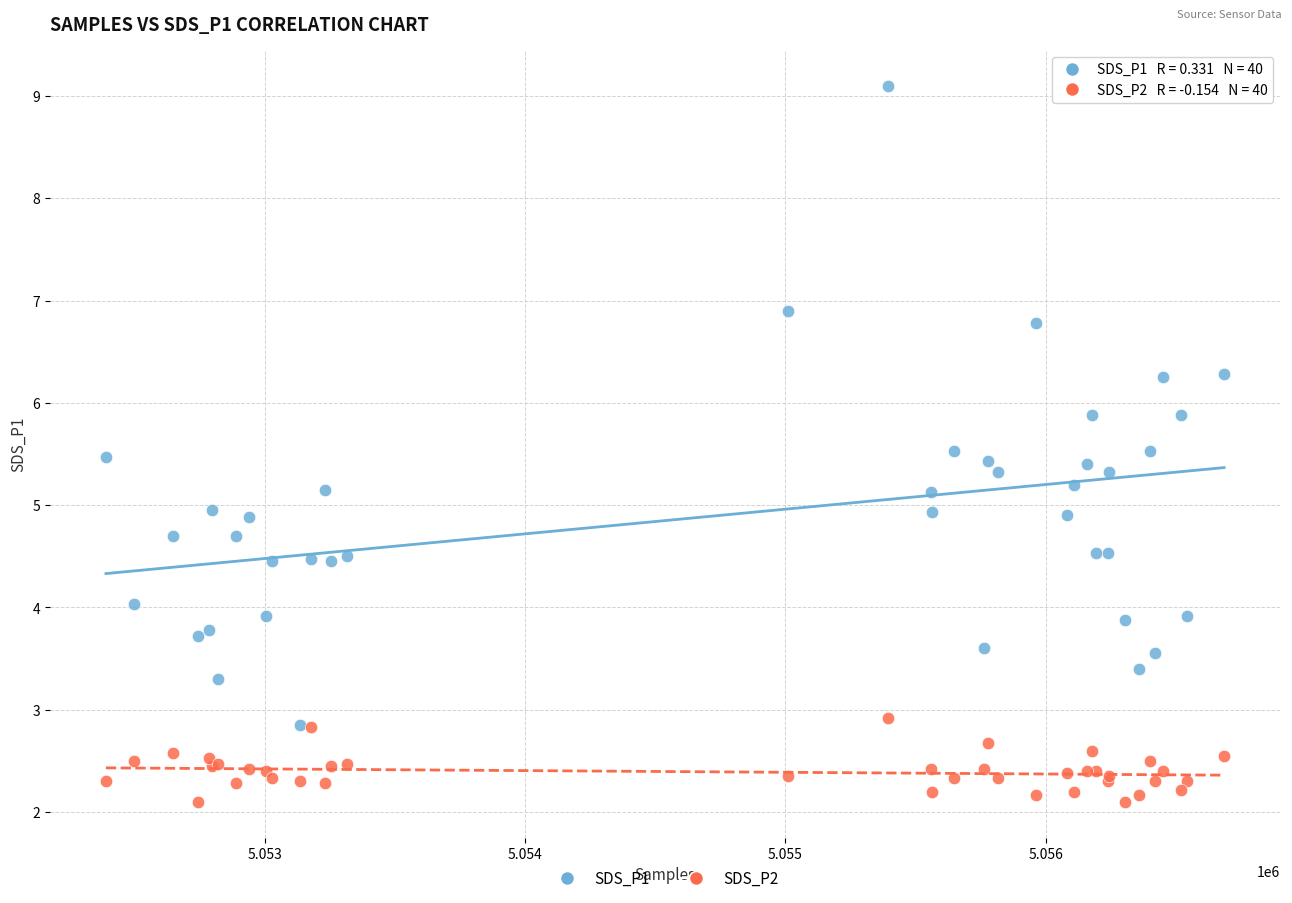

Which series has the largest Y range (max minus min)?

SDS_P1